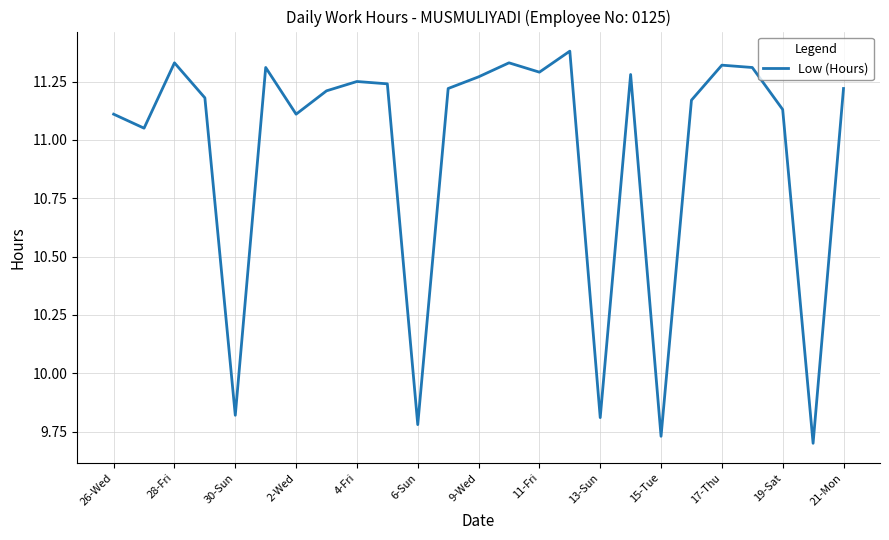

What is the difference between the maximum and minimum values?

1.7